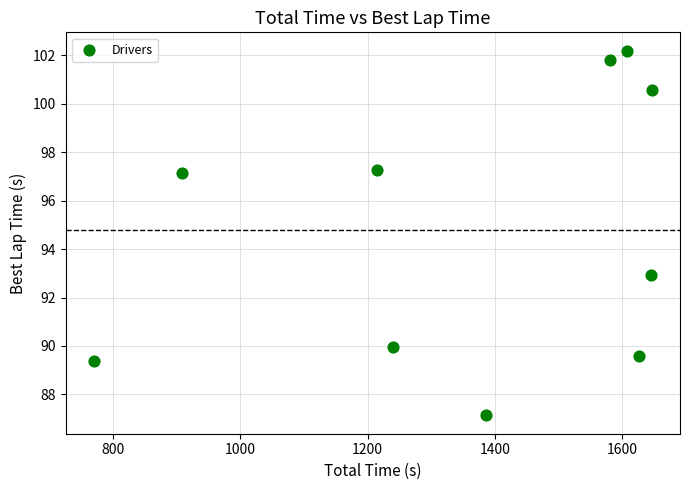

What Y value in the scatter plot is closest to 94?

92.9